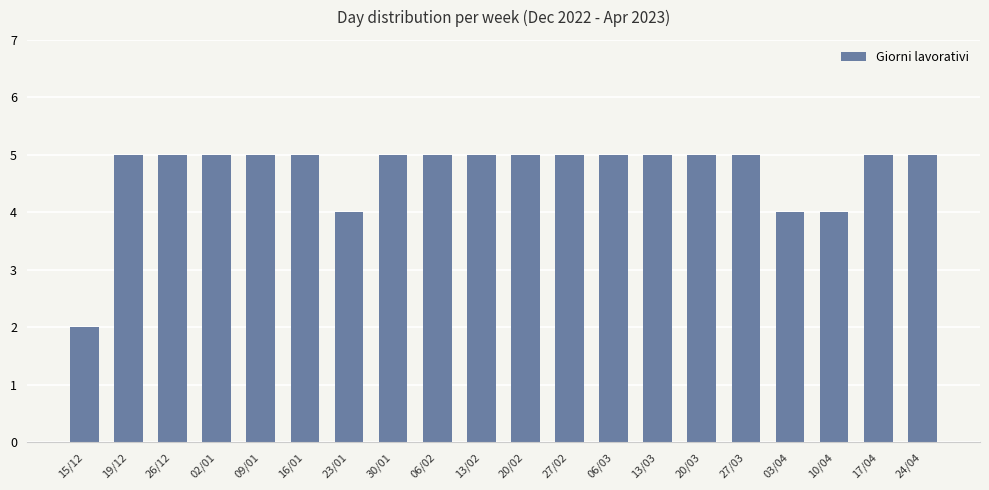

What is the label of the 8th bar from the left?

30/01